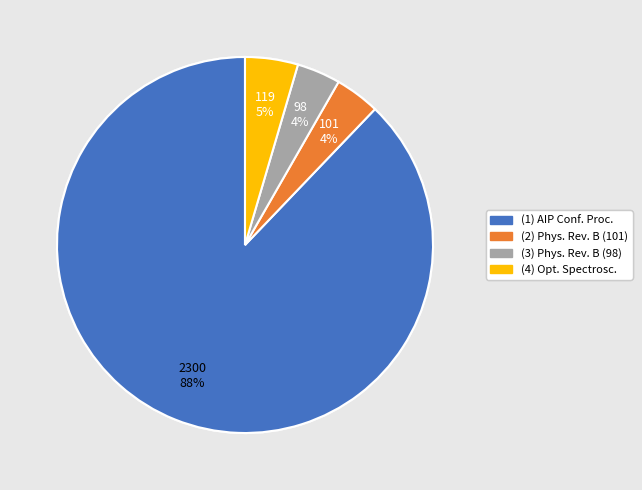

How many slices are in this pie chart?

4